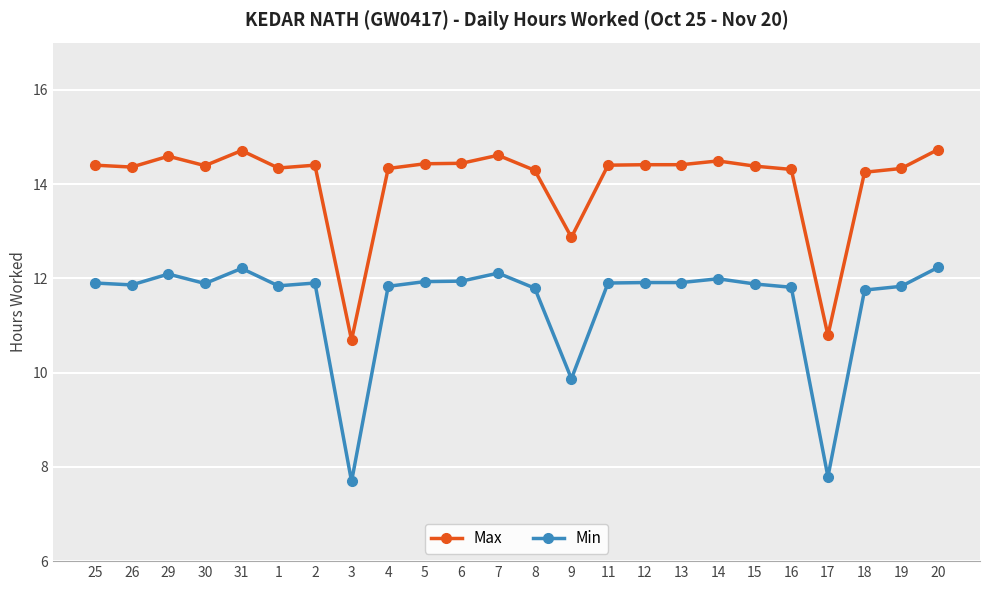

Where is Max nearest to the value 12?

9